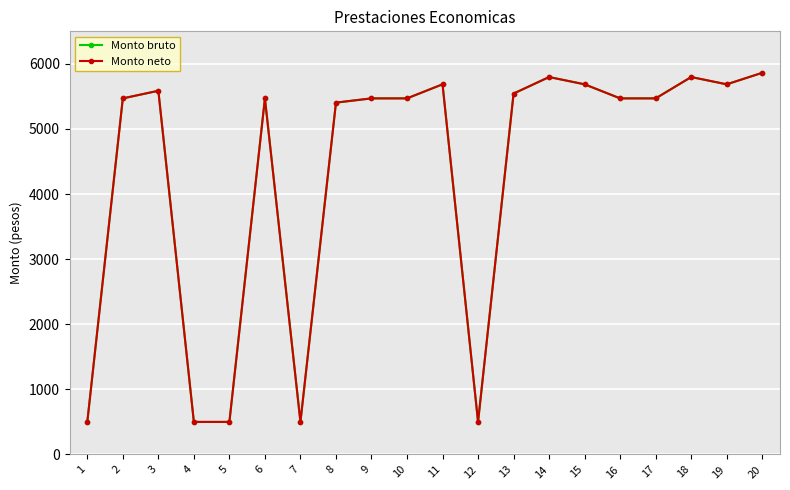

In Monto bruto, how many points are lower than both neighbors (excluding endpoints)?

3